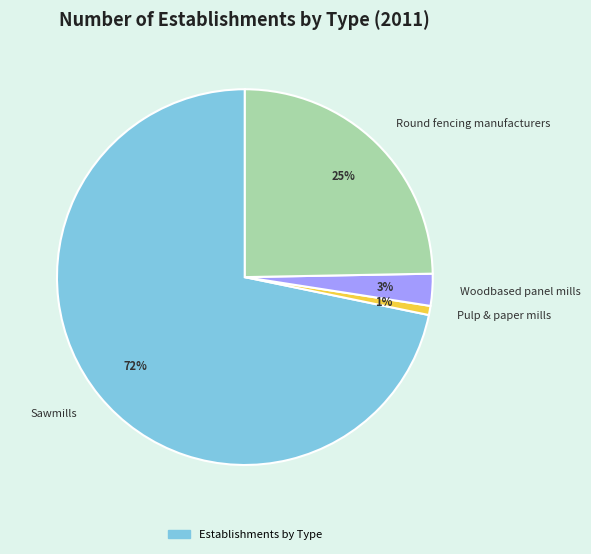

Which slice represents more than half of the pie?

Sawmills